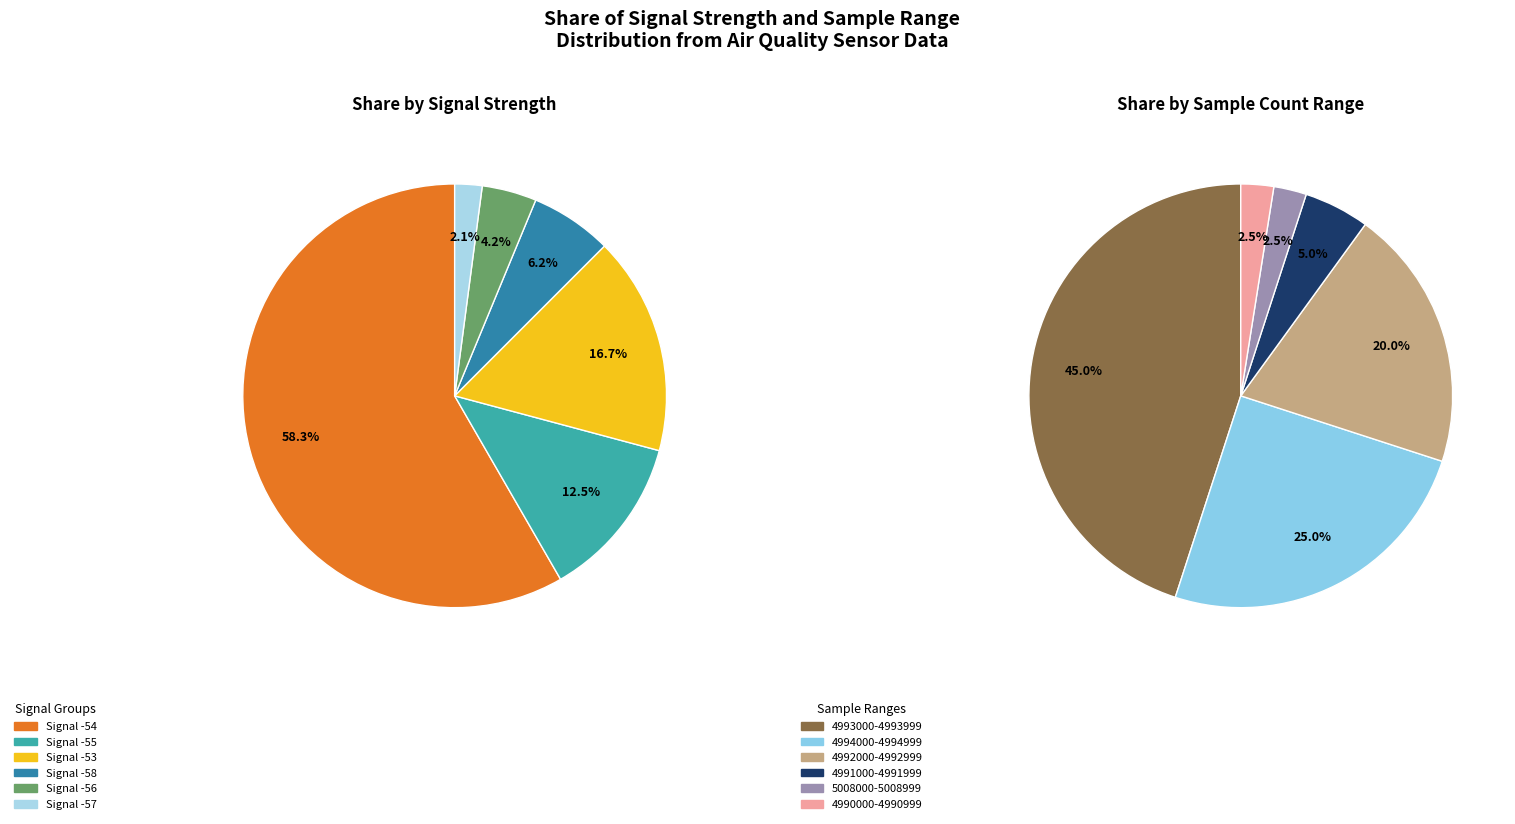

What percentage is NOT represented by 2?

89.4%